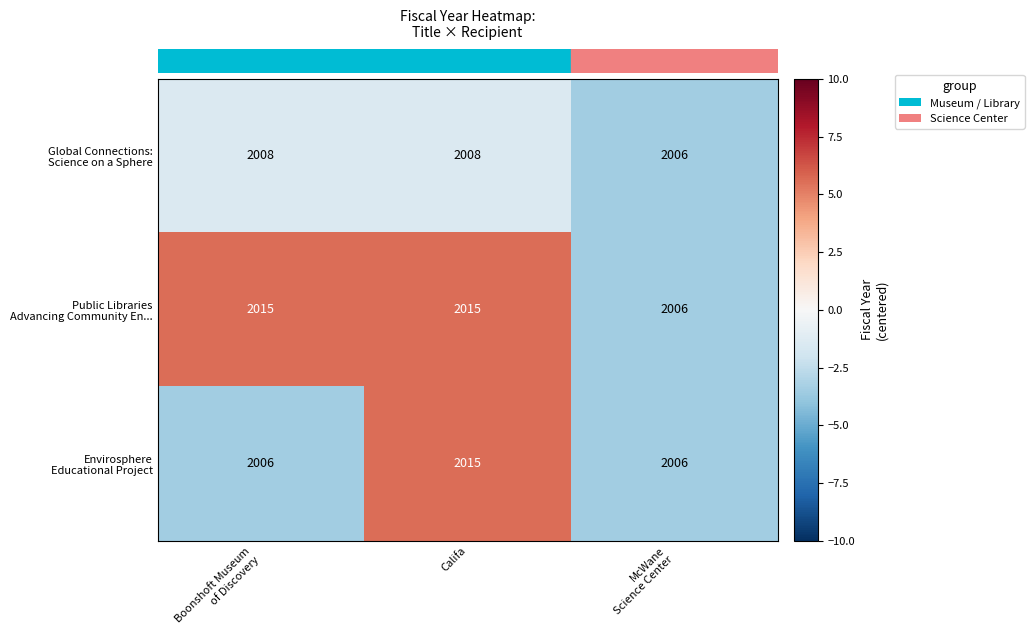

How many data points does each series have?

3